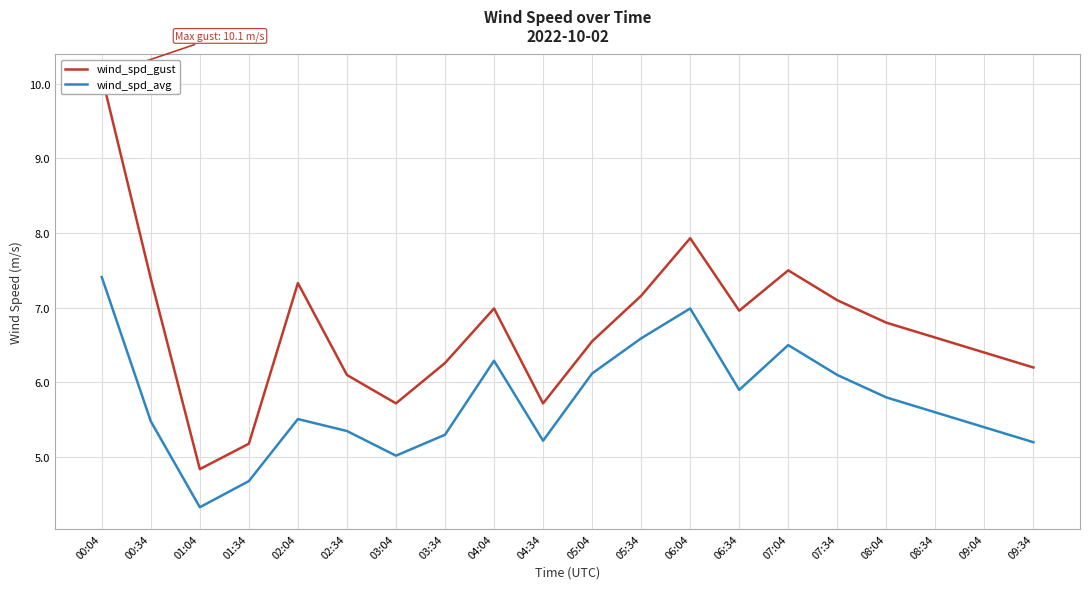

What is the total value across all series at 00:04?

17.5